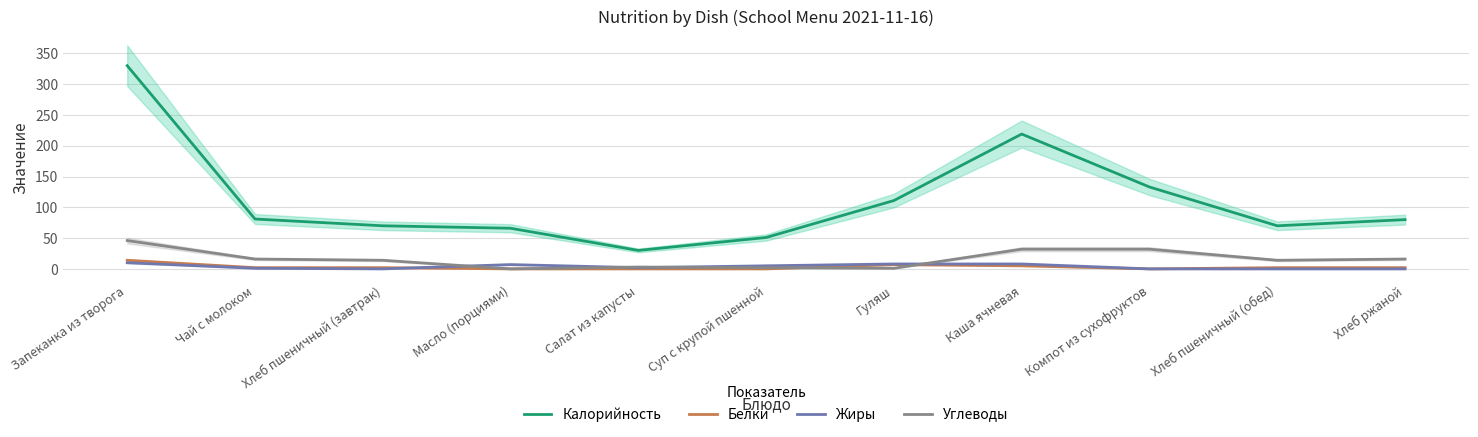

How many values in the Жиры series are below 2?

5